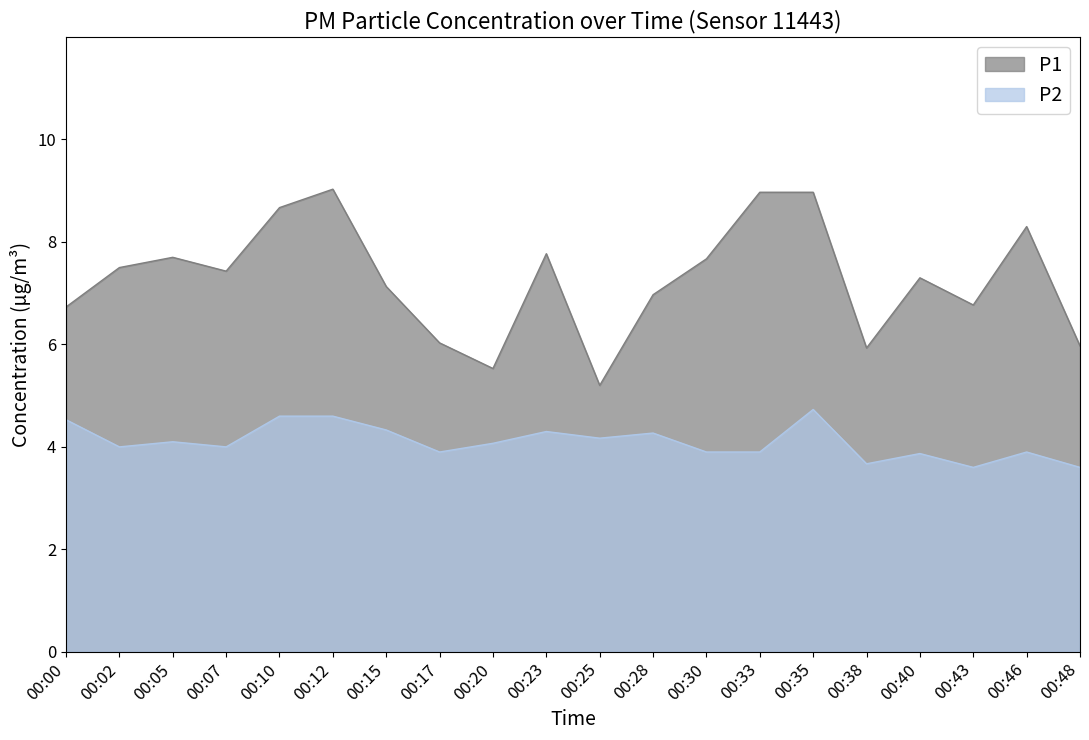

True or false: P2 has a value of 3.6 at 00:48.

True